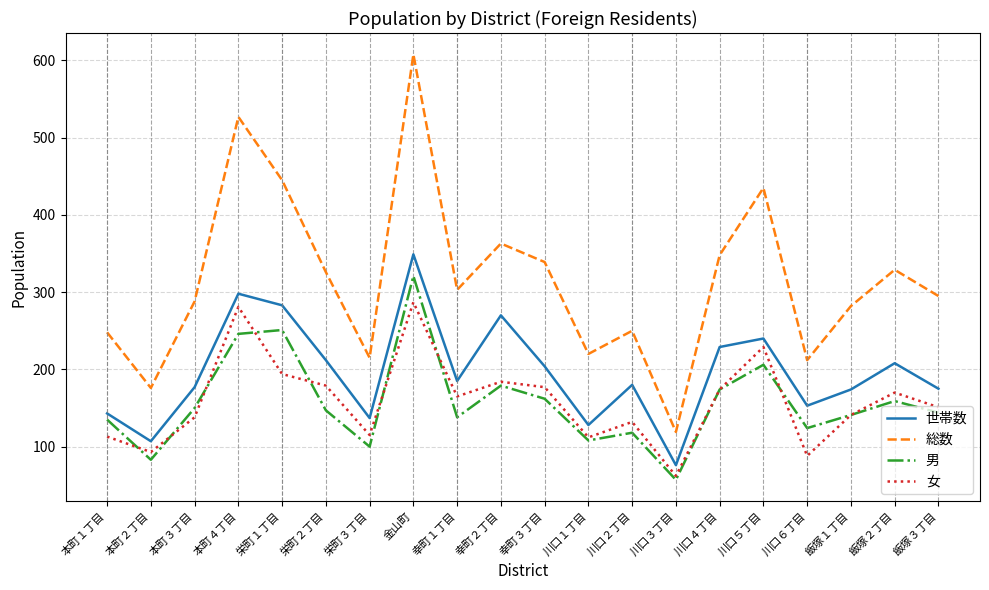

What is the greatest value displayed?

608